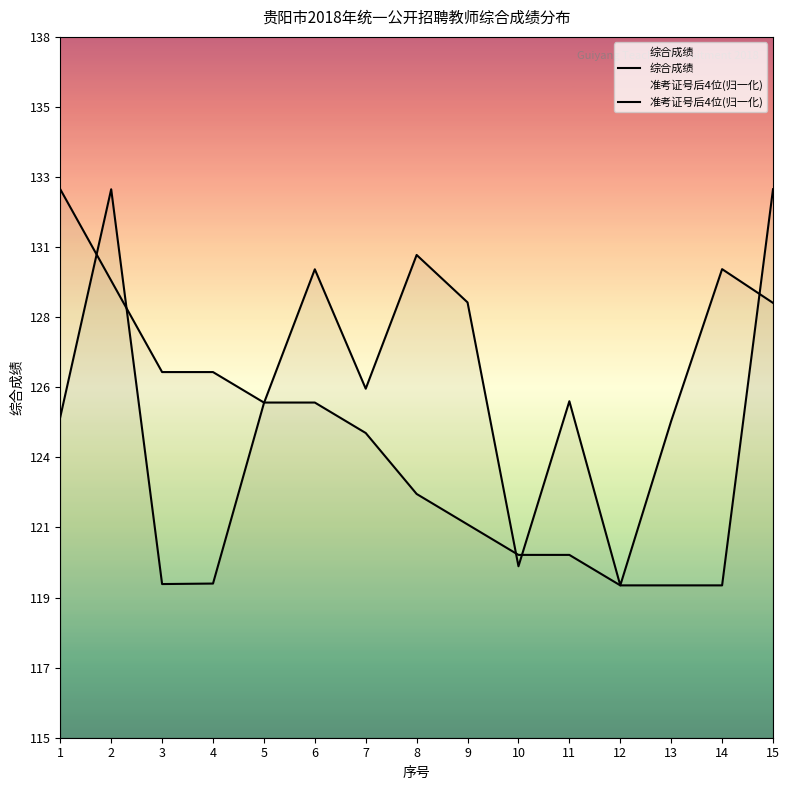

What is the value of the 综合成绩 point at the 4th from the left?

127.0